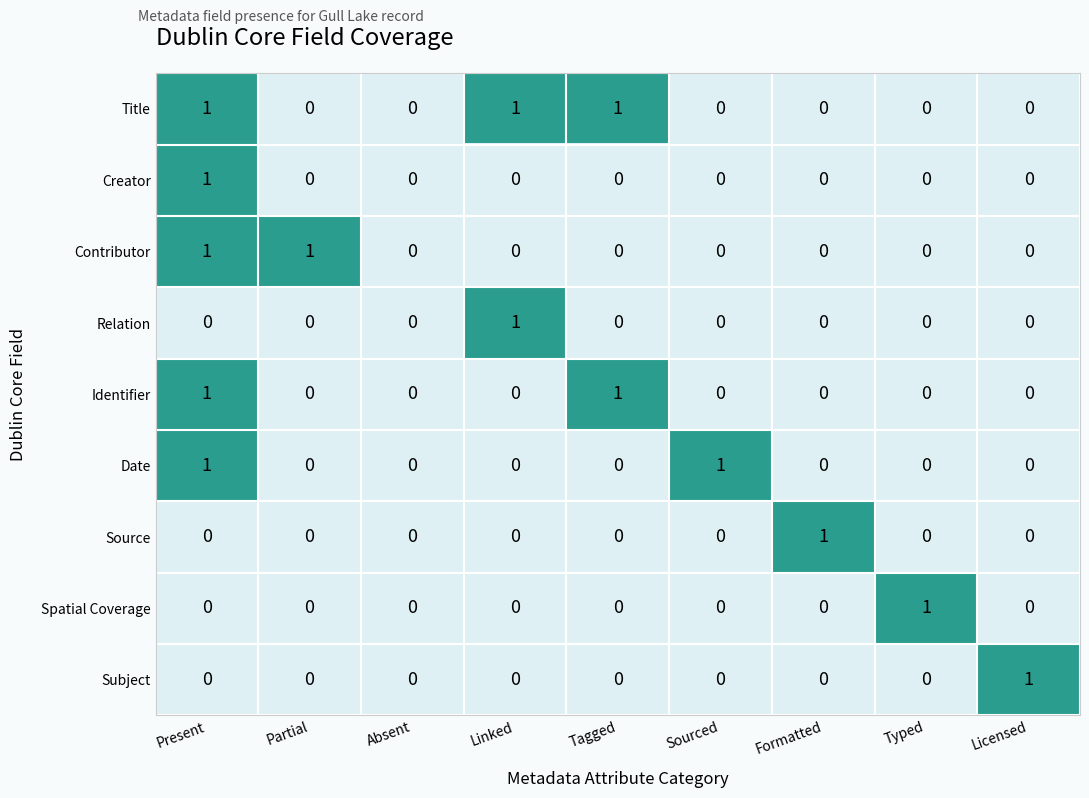

How many series are shown in this chart?

9